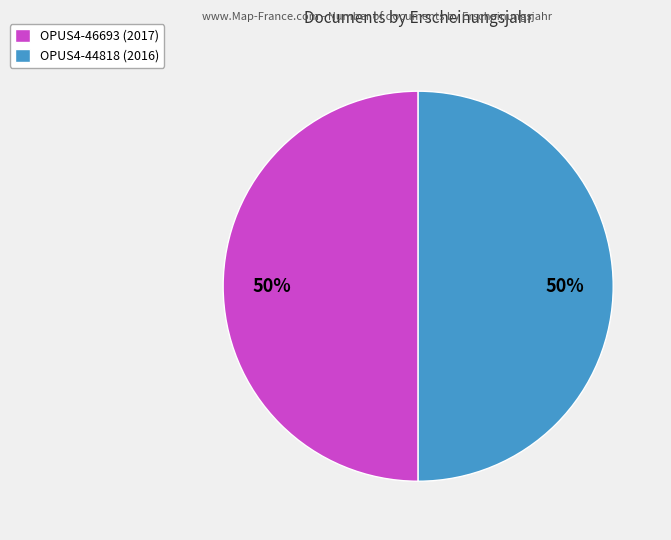

How many slices are in this pie chart?

2